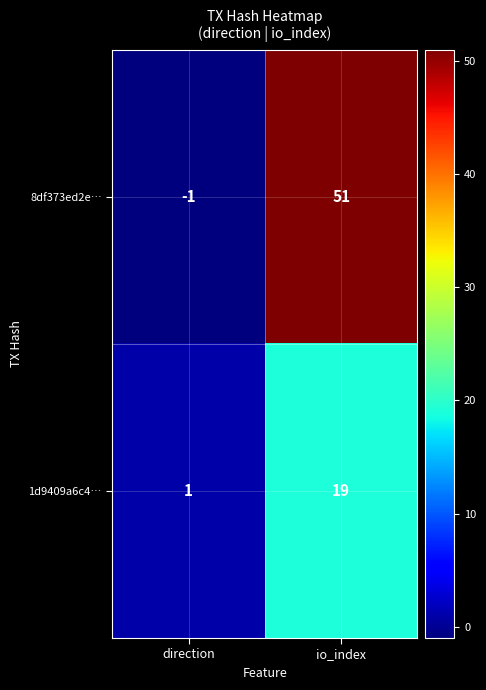

How many distinct data groups are displayed?

2